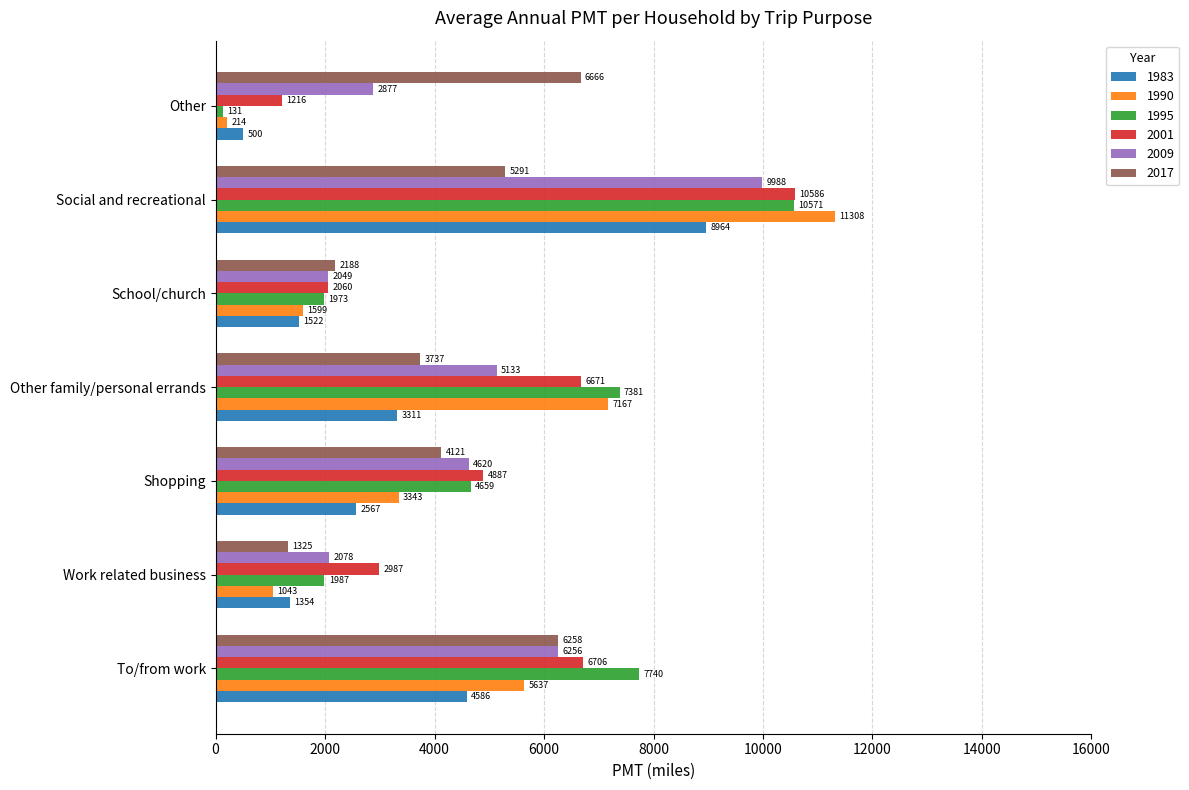

At how many categories does at least one series exceed 3497?

5